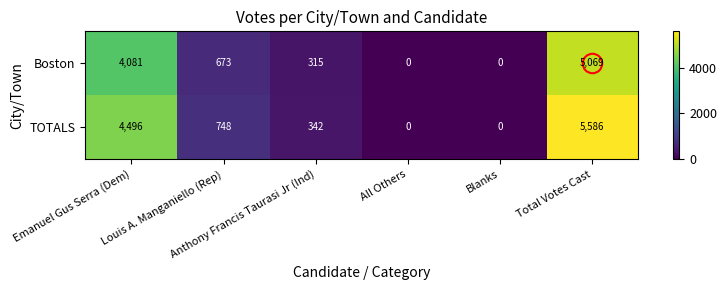

Which series has the largest range (max minus min)?

TOTALS